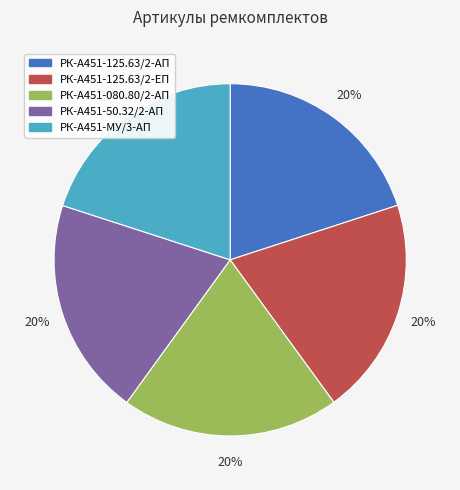

Do РК-А451-МУ/3-АП and РК-А451-125.63/2-ЕП together represent more than half of the pie?

No